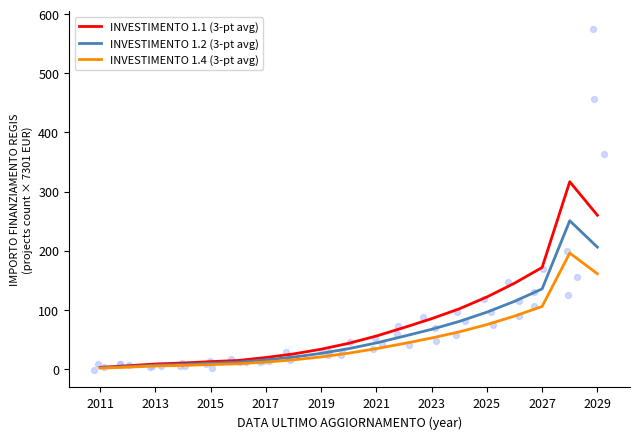

At how many categories does at least one series exceed 230?

2